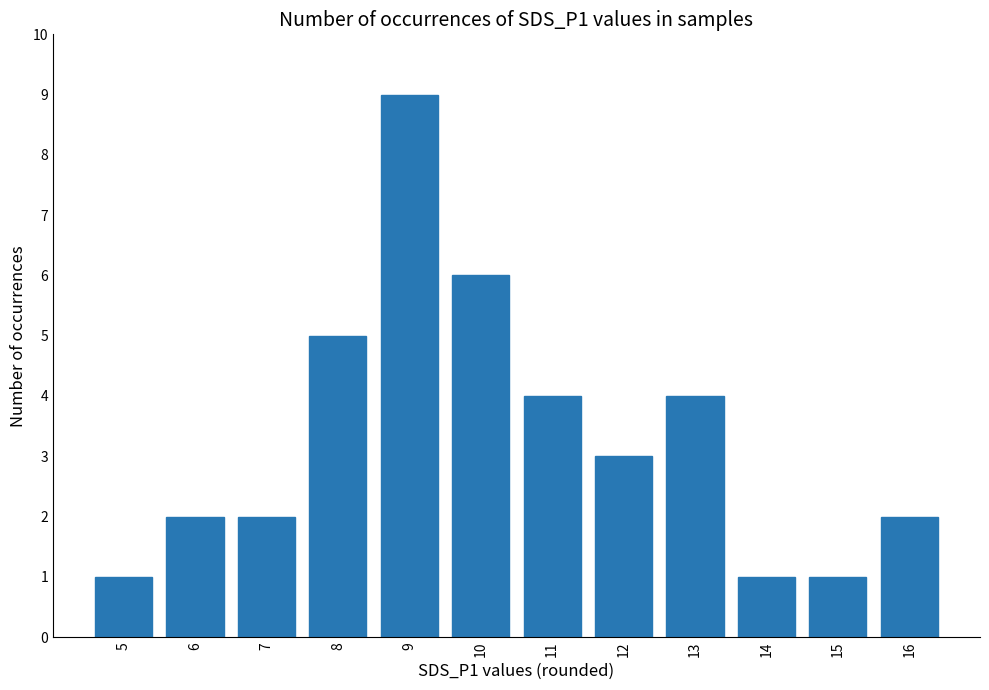

True or false: the data shows 2 at 15.

False